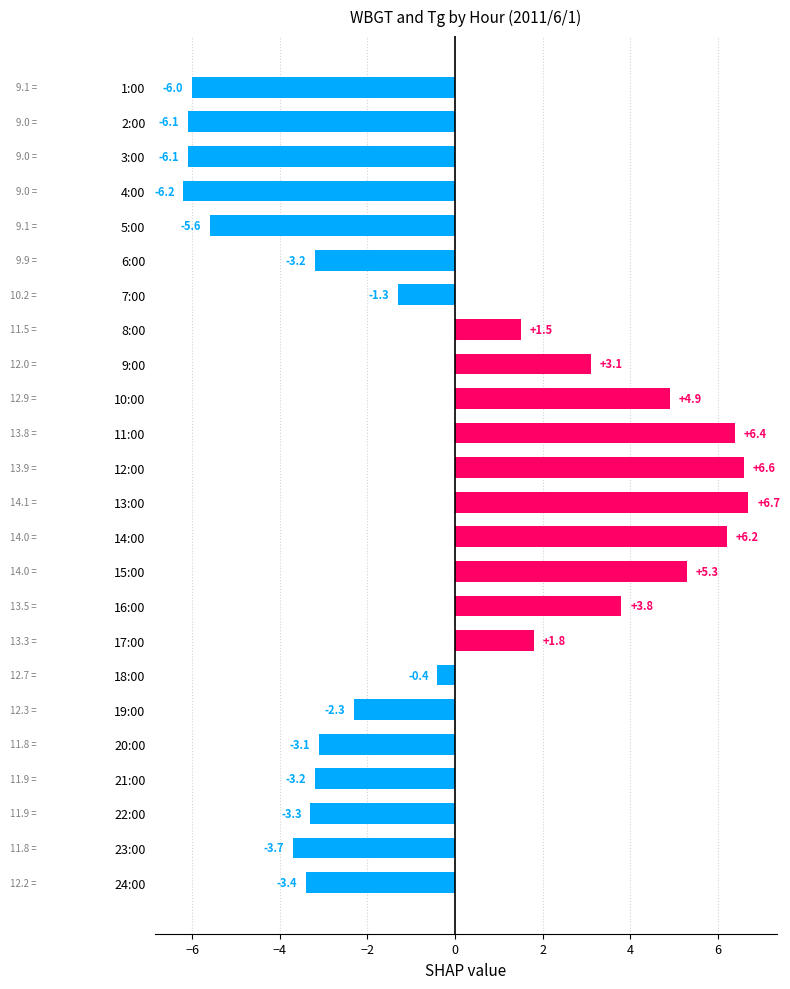

Reading top to bottom, what are all the values shown in this chart?

1:00=-6.0	2:00=-6.1	3:00=-6.1	4:00=-6.2	5:00=-5.6	6:00=-3.2	7:00=-1.3	8:00=1.5	9:00=3.1	10:00=4.9	11:00=6.4	12:00=6.6	13:00=6.7	14:00=6.2	15:00=5.3	16:00=3.8	17:00=1.8	18:00=-0.4	19:00=-2.3	20:00=-3.1	21:00=-3.2	22:00=-3.3	23:00=-3.7	24:00=-3.4